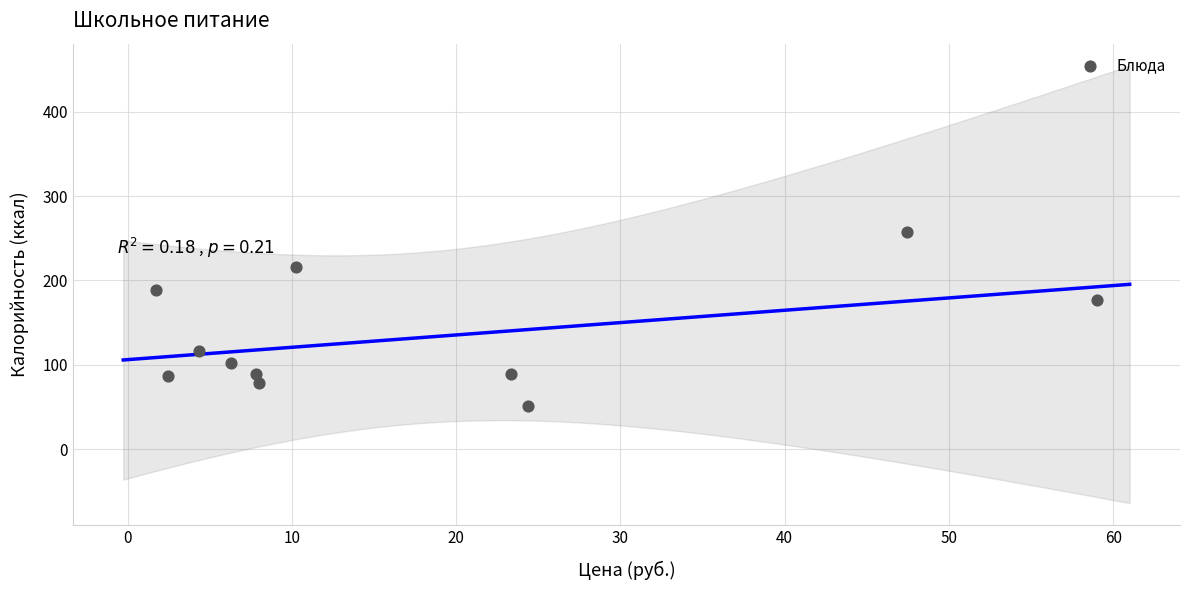

What Y value in the scatter plot is closest to 154?

176.3